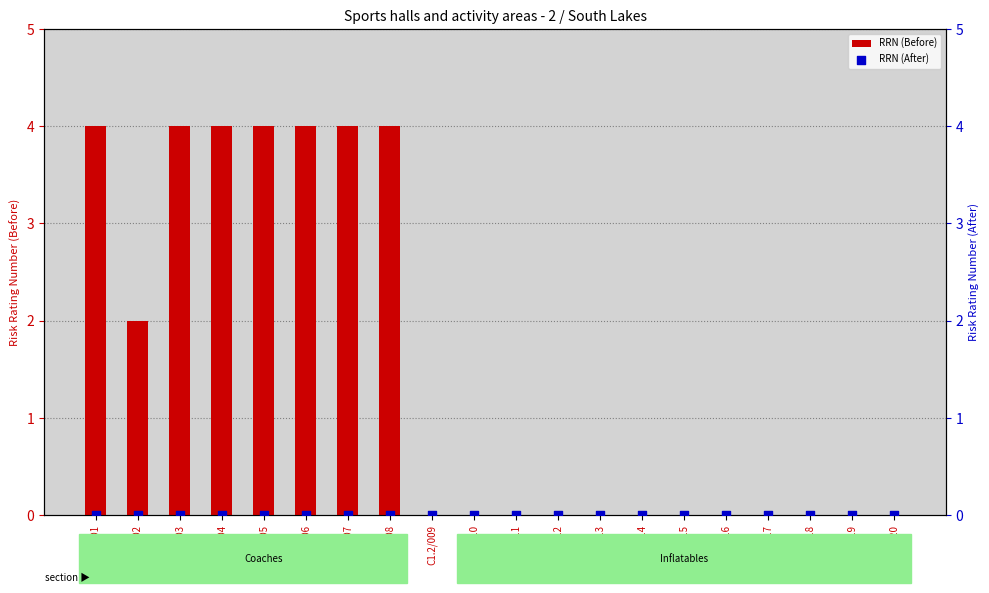

Which series contains the lowest Y value?

RRN (Before)